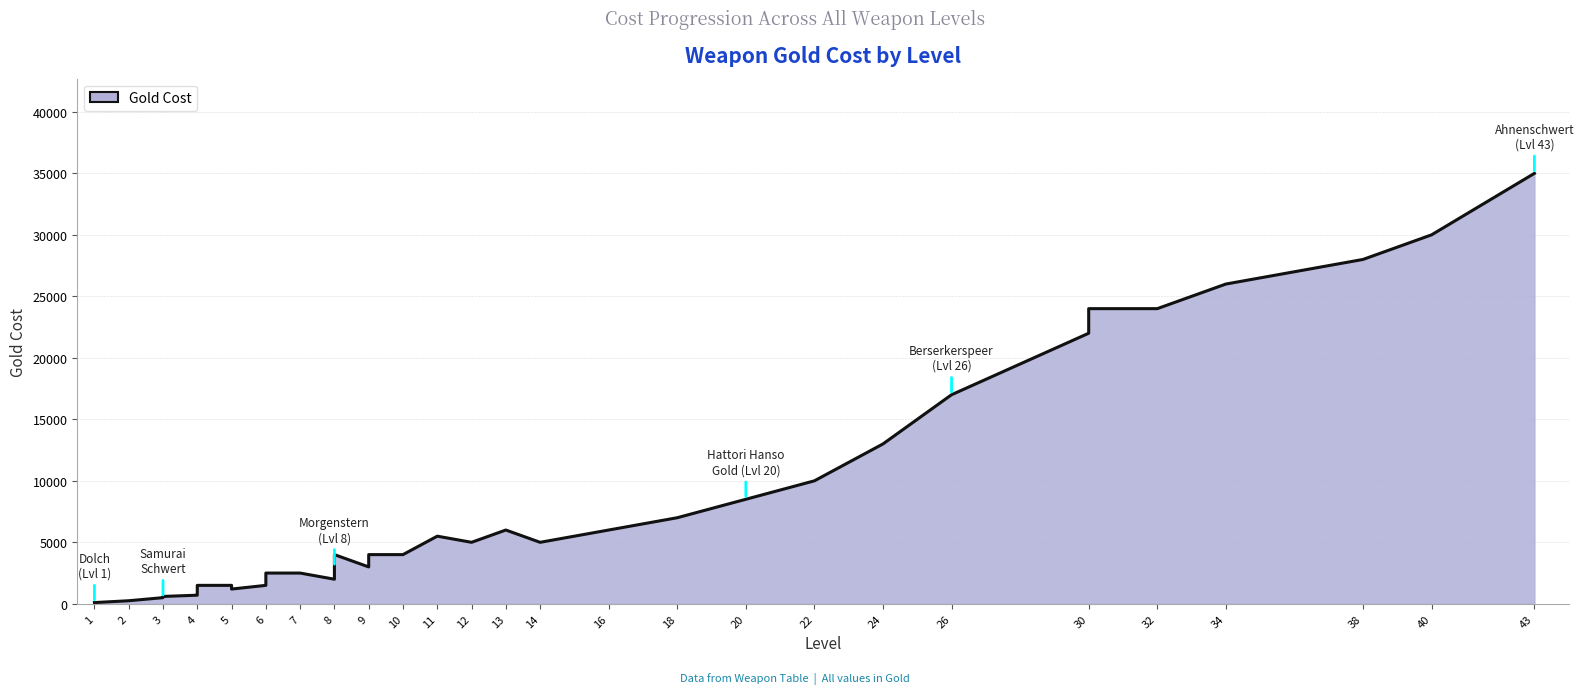

True or false: the data shows 5500 at 11.

True